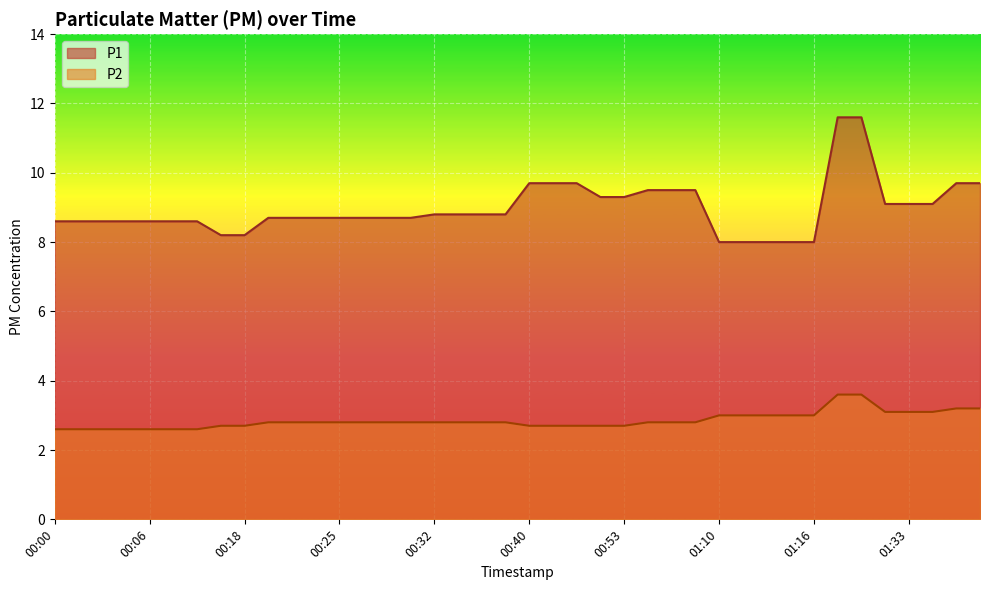

True or false: P1 and P2 intersect in this chart.

False